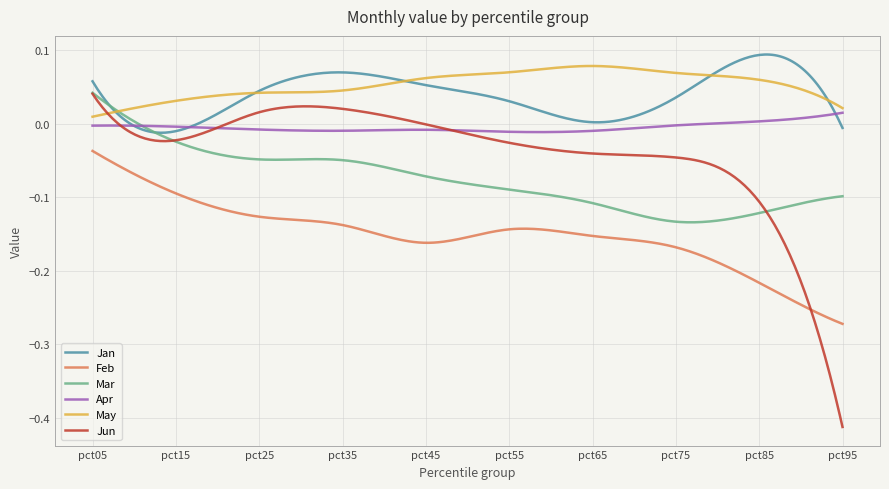

What are all the series names shown in the legend?

Jan, Feb, Mar, Apr, May, Jun